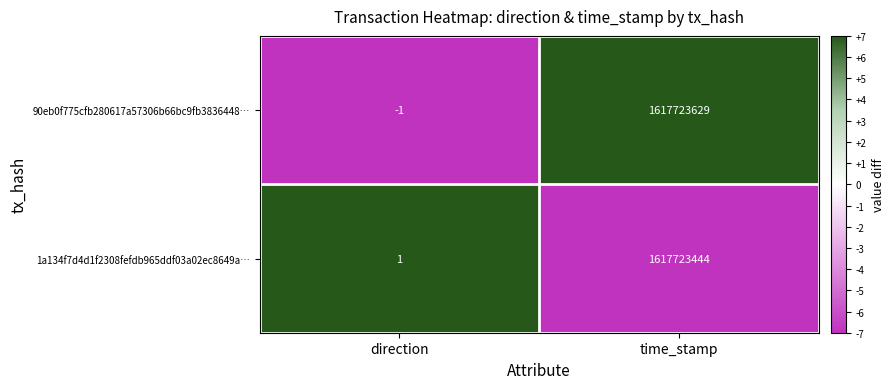

True or false: 1a134f7d4d1f2308fefdb965ddf03a02ec8649a… has a value of 0 at direction.

False